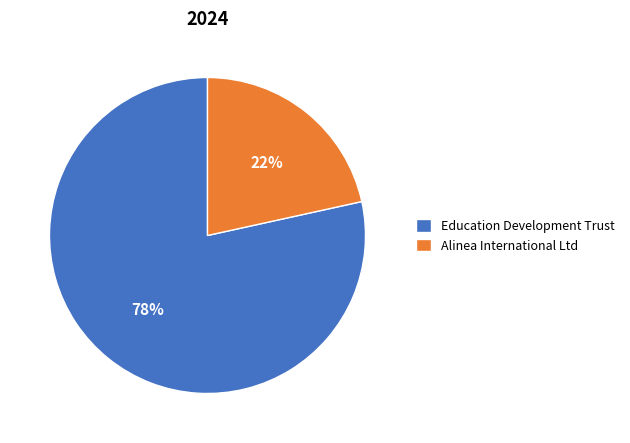

Rank the categories by value from highest to lowest.

Education Development Trust, Alinea International Ltd